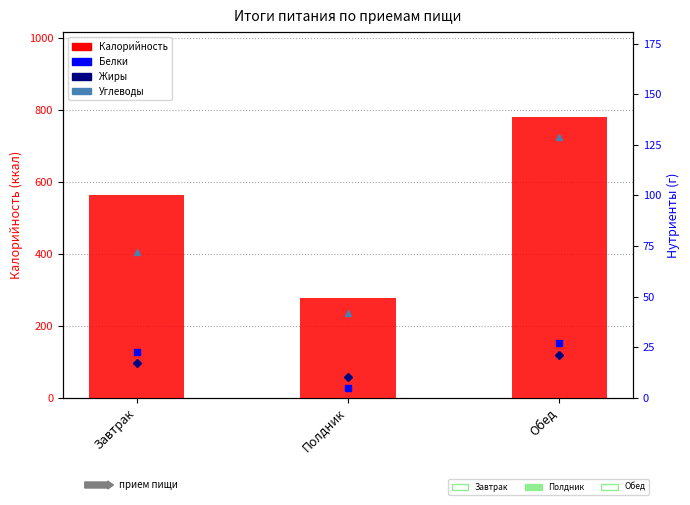

The Углеводы series shows 41.9 at Полдник. True or false?

True